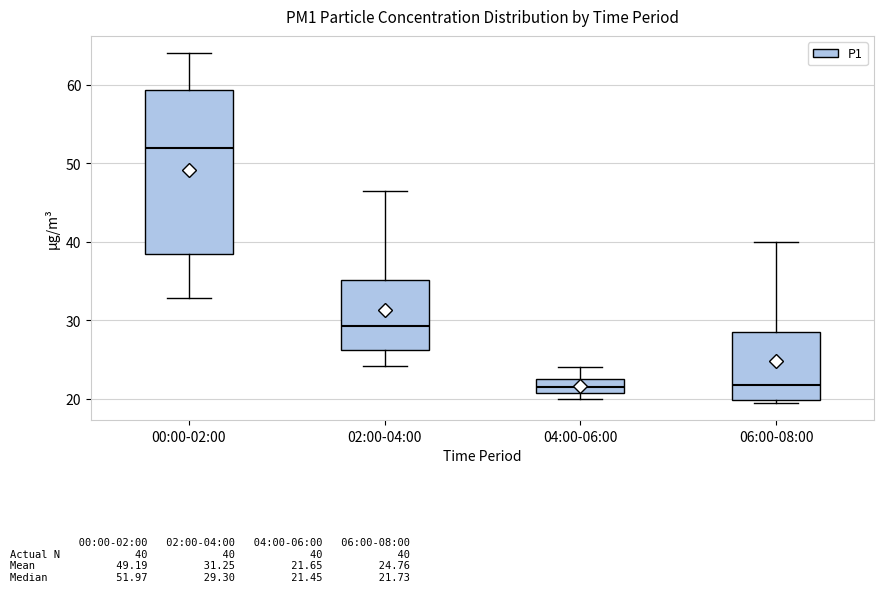

Reading left to right, transcribe this box plot: for each box, give where its median line is, the range the box spans, and where its two whiskers end, as read against the y-axis. The values are not printed on the chart, so give them approximately, as read against the axis.

00:00-02:00: median 52, box 38 to 59, whiskers 33 to 64
02:00-04:00: median 29, box 26 to 35, whiskers 24 to 47
04:00-06:00: median 21 (inside the box), box 21 to 23, whiskers 20 to 24
06:00-08:00: median 22, box 20 to 28, whiskers 20 to 40